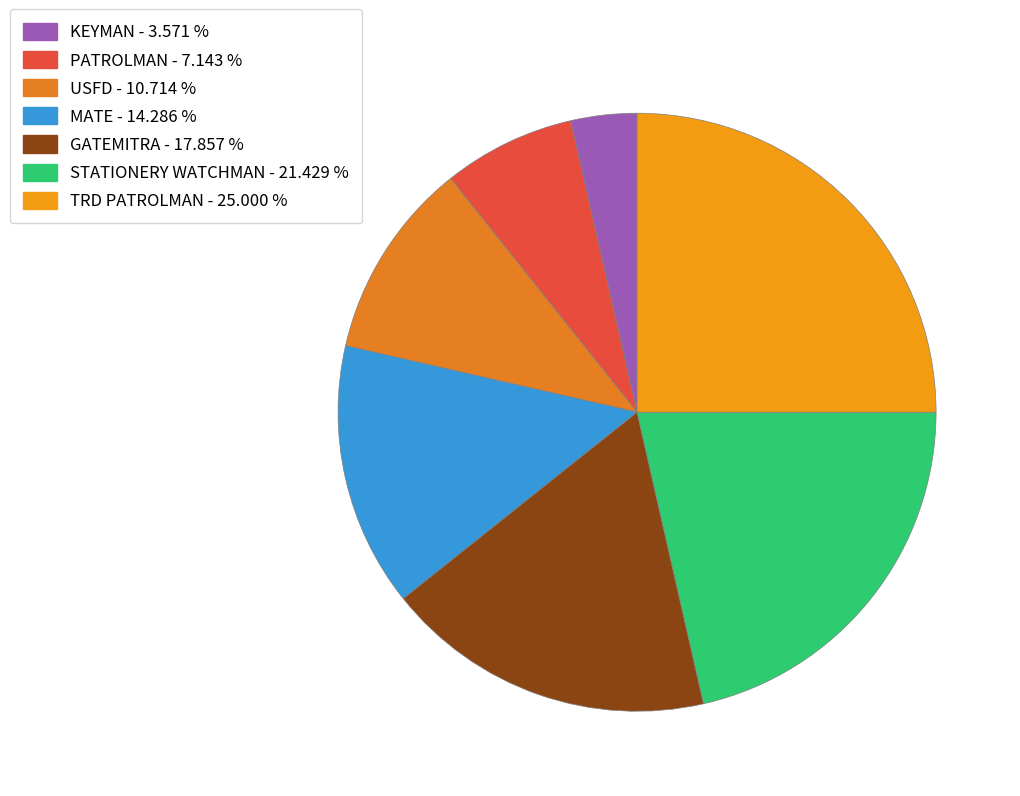

Is the sum of KEYMAN and USFD greater than half?

No